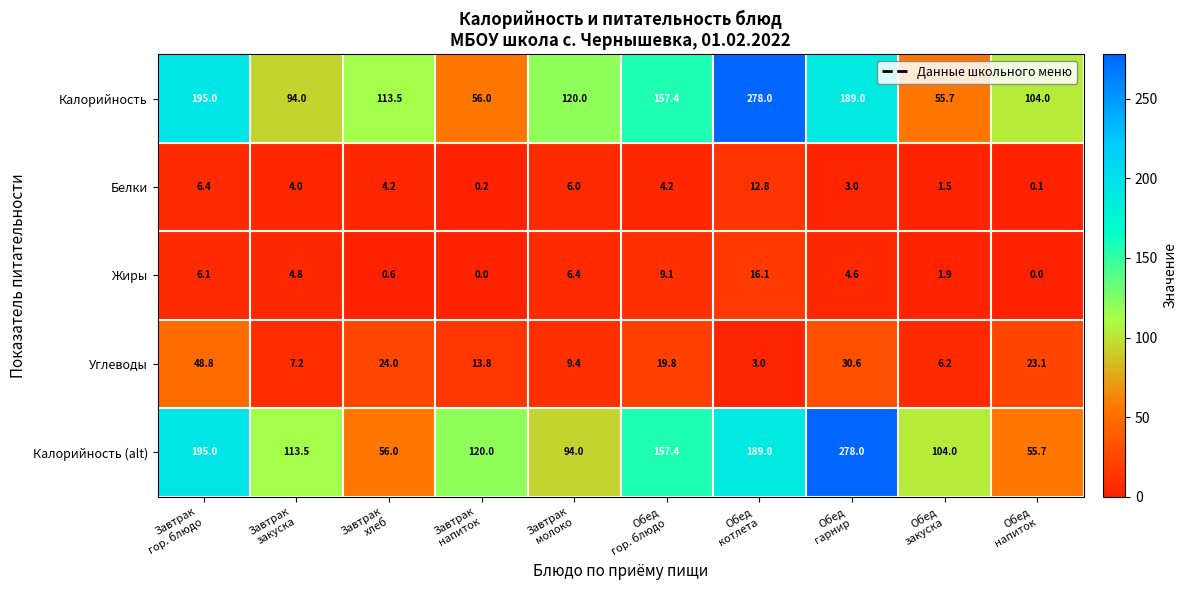

What is the spread (max minus min) of values at Завтрак
молоко?

114.0